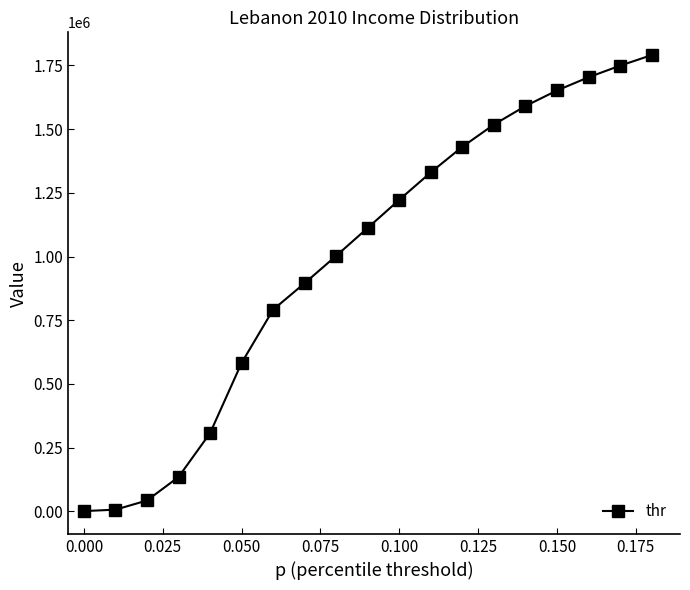

True or false: the data has more than 1 interior local peaks.

False